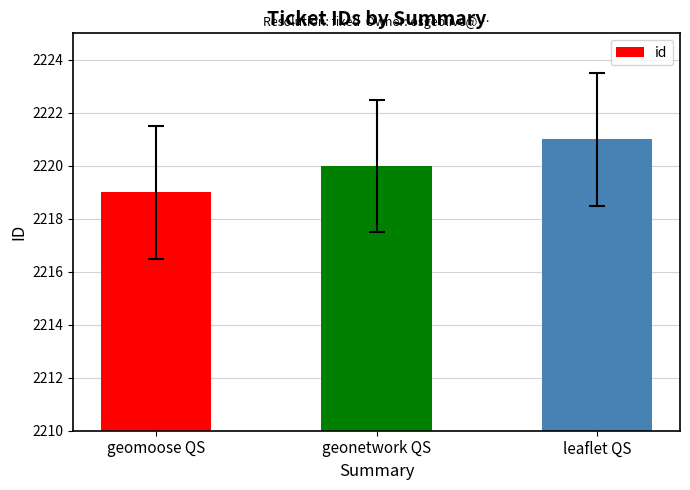

How many bars are there in total?

3